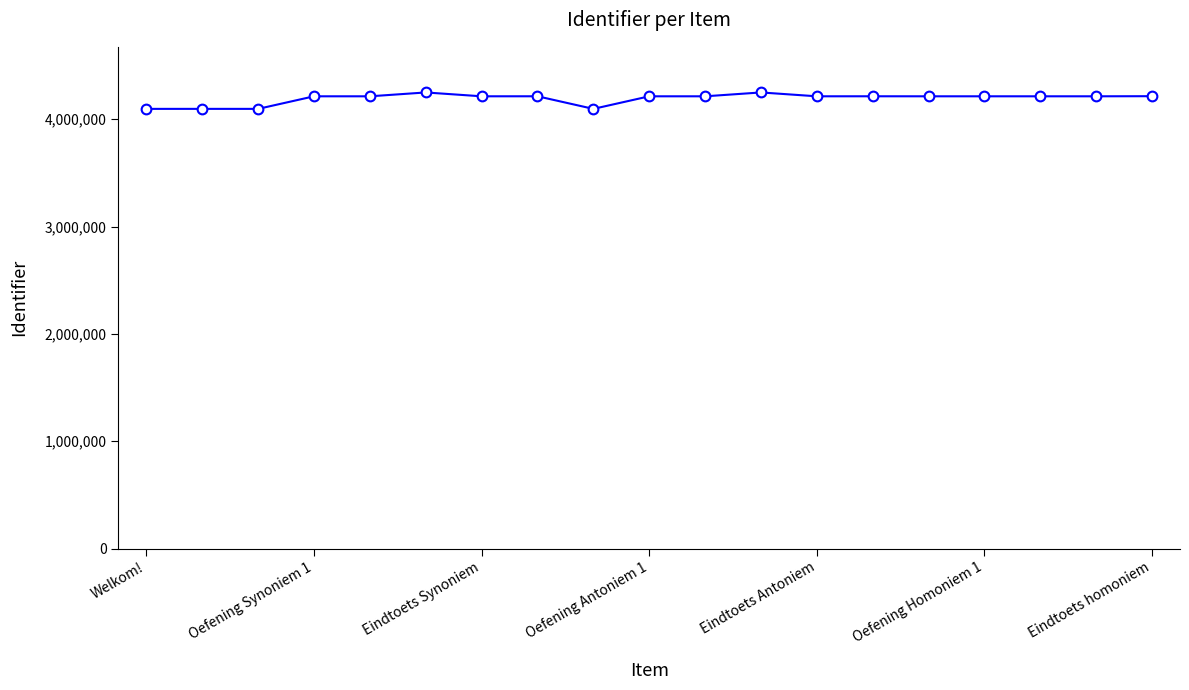

What is the maximum value shown in the chart?

4248655